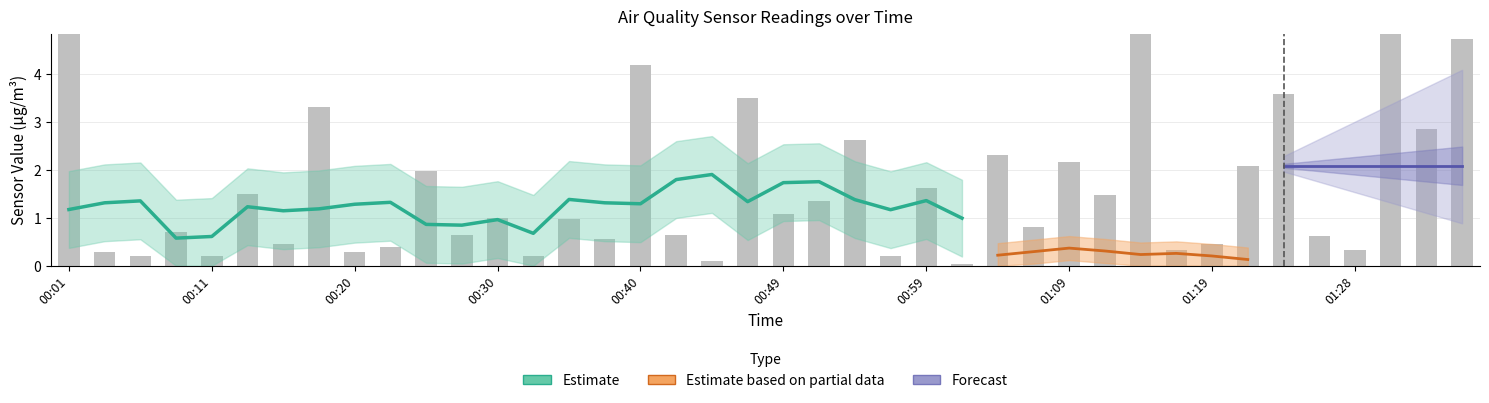

Are the bars grouped side by side (vs. stacked)?

Yes